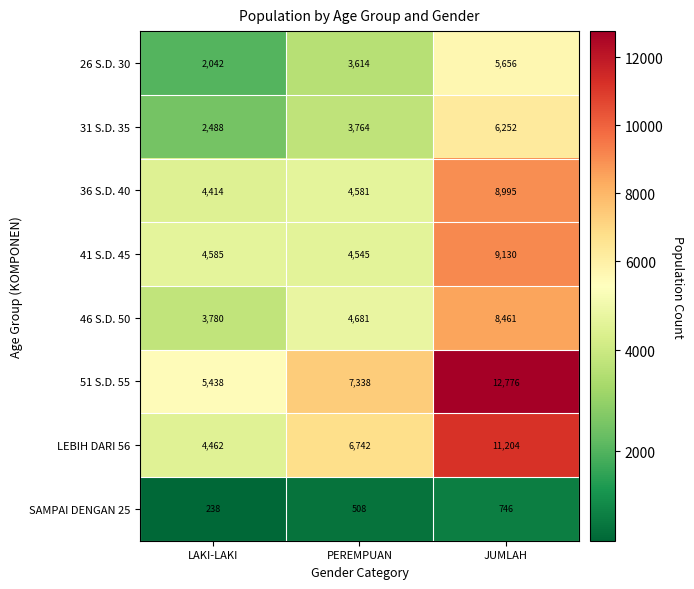

Which series has the largest total across all categories?

51 S.D. 55